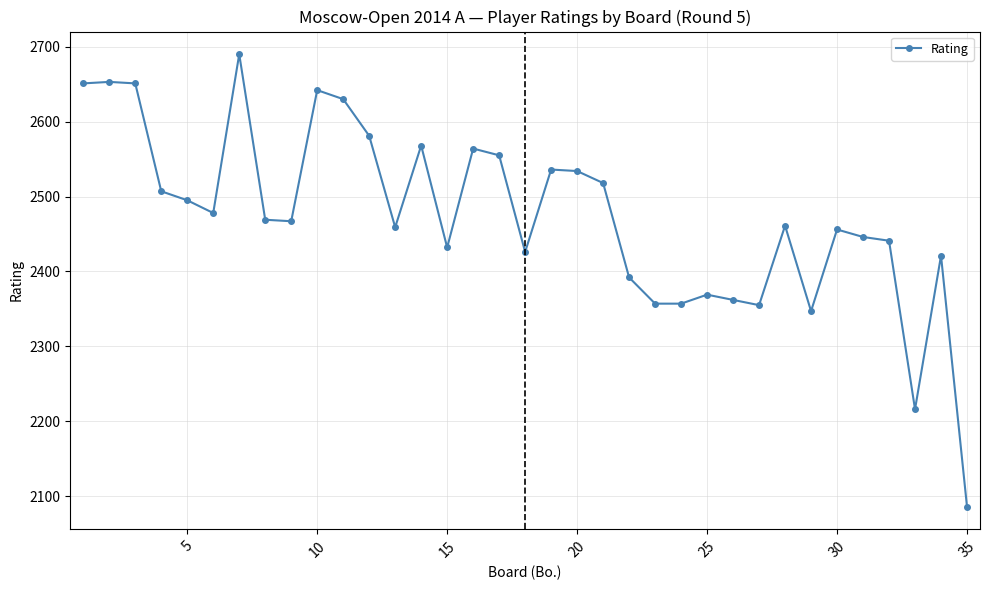

What is the sum of all values?

86572